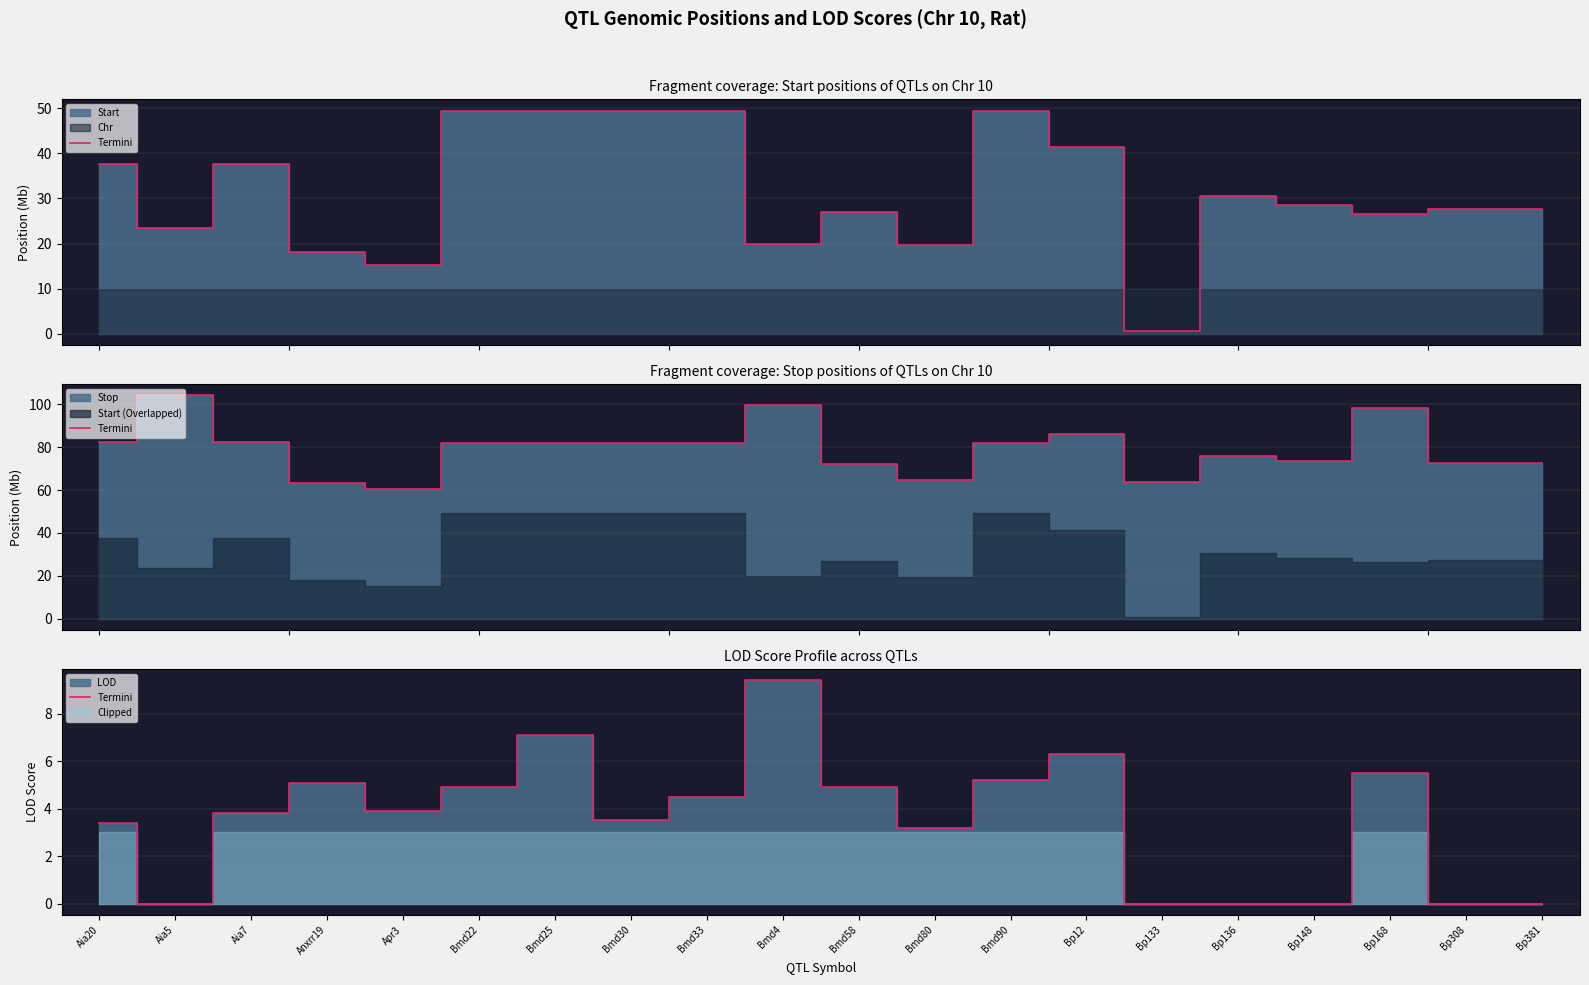

Between Bp136 and Bmd33, which is larger?

Bmd33